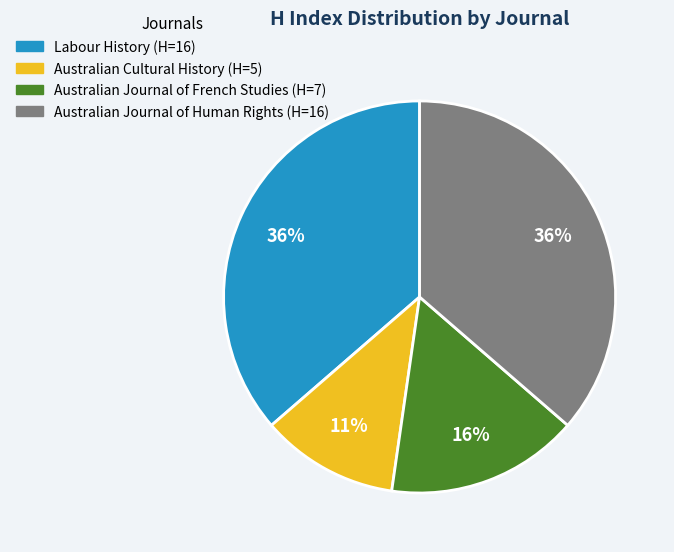

Does Australian Journal of French Studies represent more than half of the total?

No